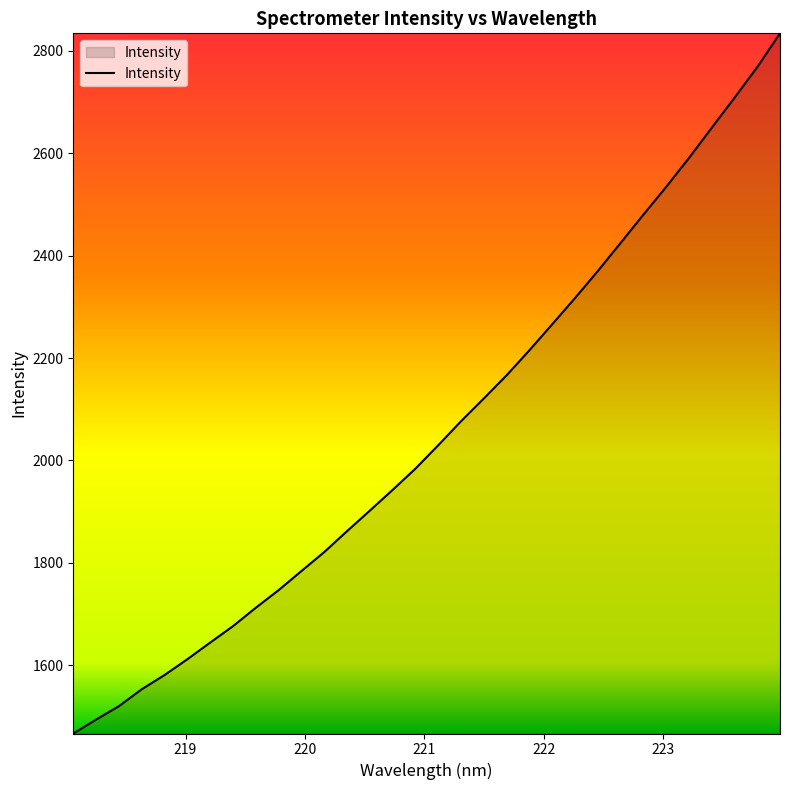

What is the difference between the maximum and minimum values?

1367.0